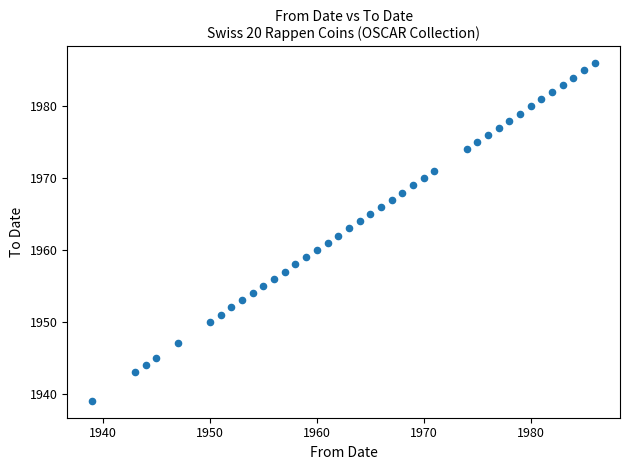

What is the range of Y values (max minus min)?

47